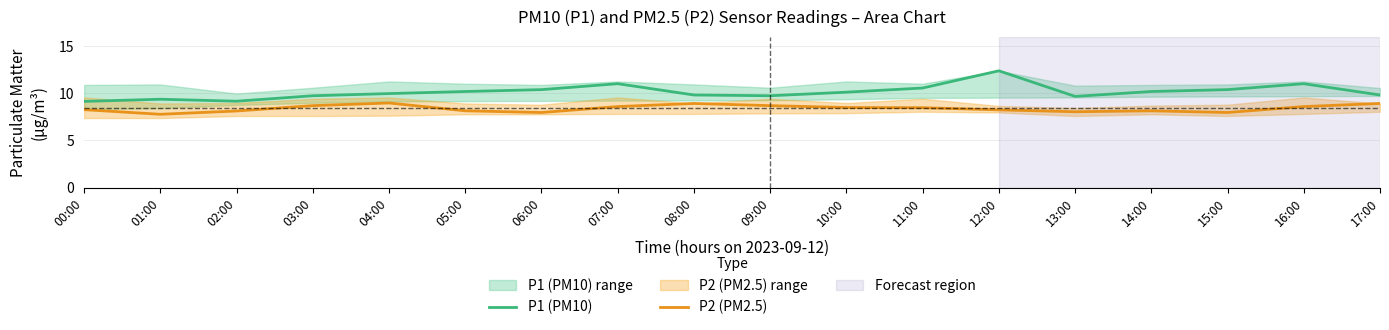

Count the number of categories in the chart.

18